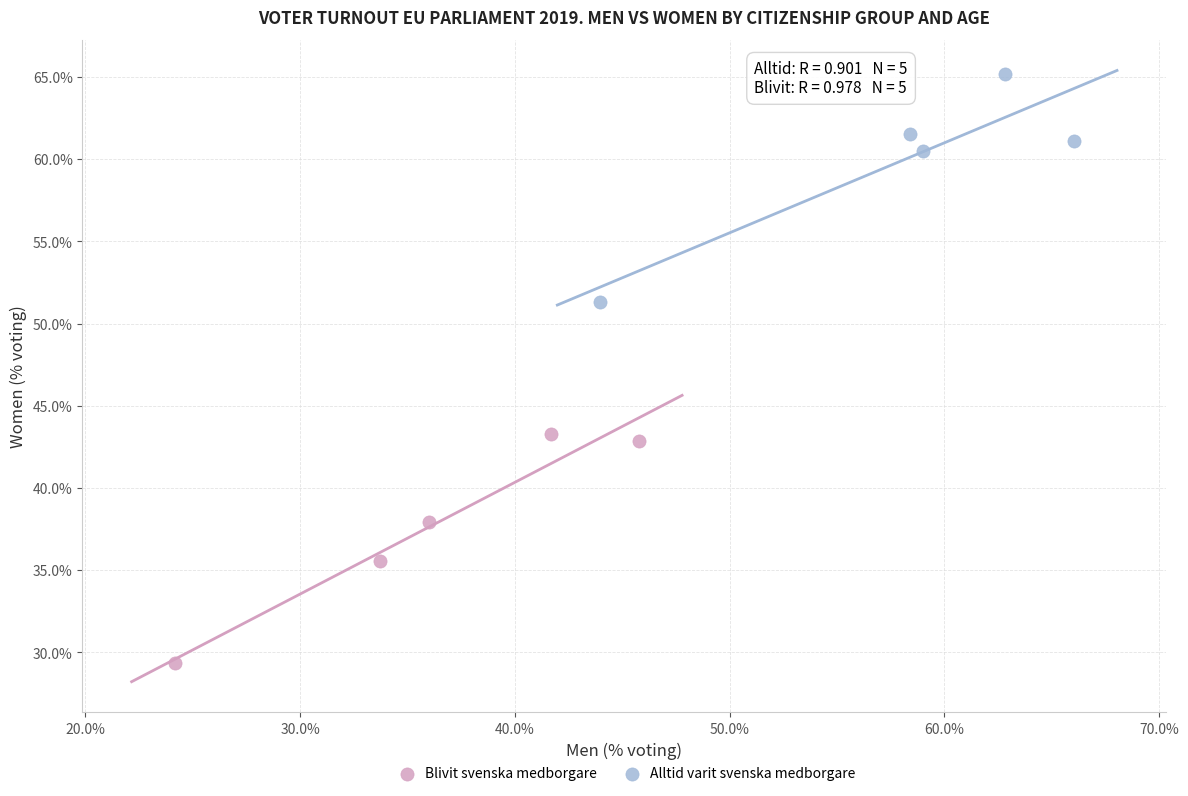

What are all the series names shown in the legend?

Blivit svenska medborgare, Alltid varit svenska medborgare